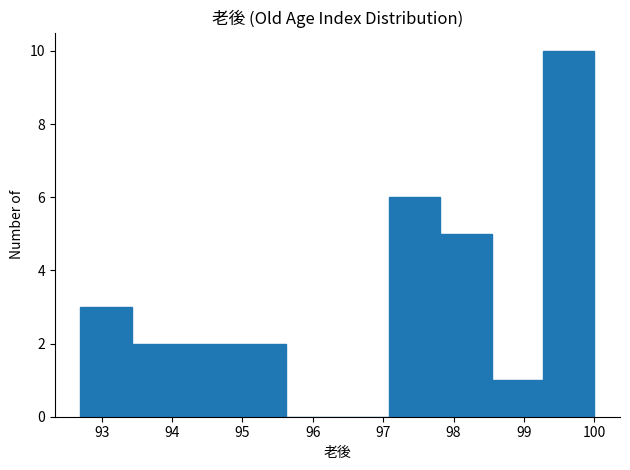

Reading left to right, list every bar in this chart as the range it spans on the x-axis followed by its height. Neither the bar edges nor the heights are printed on the chart, so give them approximately, as read against the axes.

92.70 to 93.43: 3
93.43 to 94.16: 2
94.16 to 94.89: 2
94.89 to 95.62: 2
95.62 to 96.35: 0
96.35 to 97.08: 0
97.08 to 97.81: 6
97.81 to 98.54: 5
98.54 to 99.27: 1
99.27 to 100.00: 10